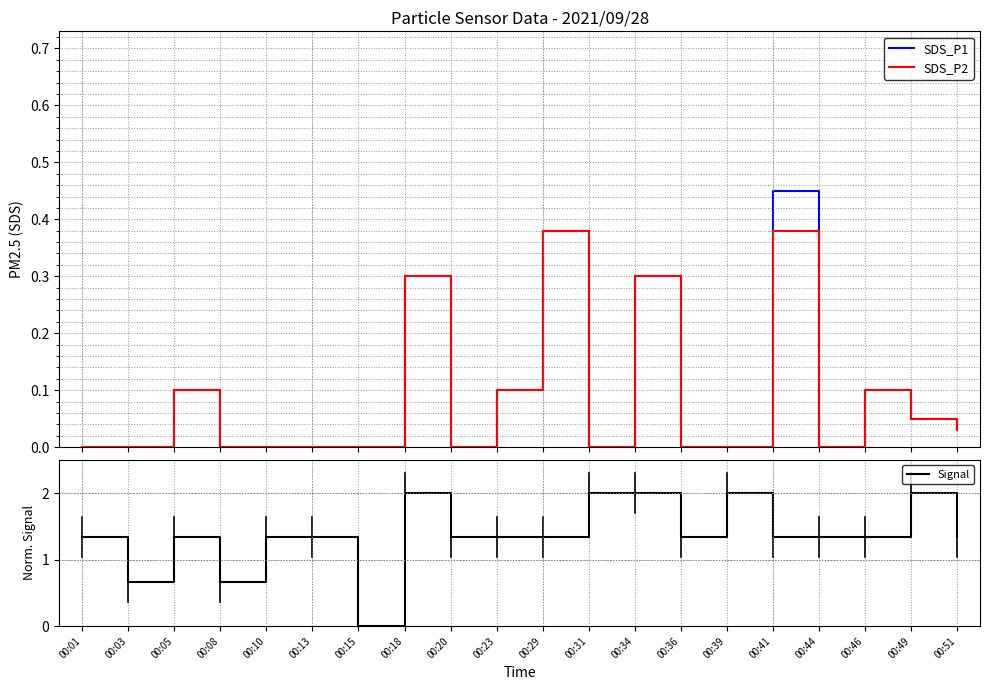

At which label does SDS_P2 reach its peak?

00:29